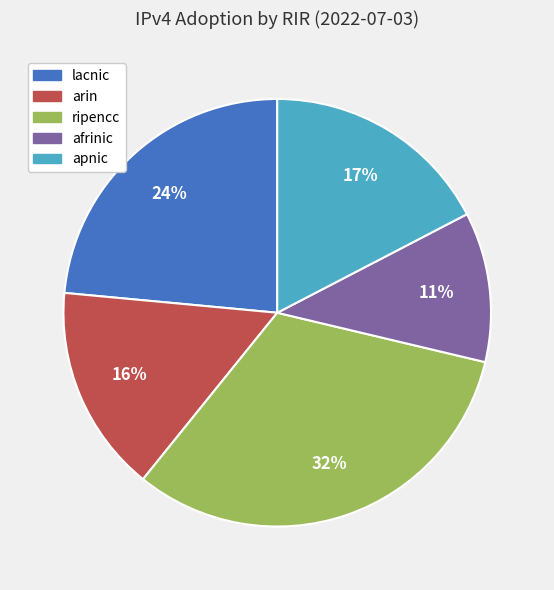

True or false: ripencc accounts for 21% of the total.

False